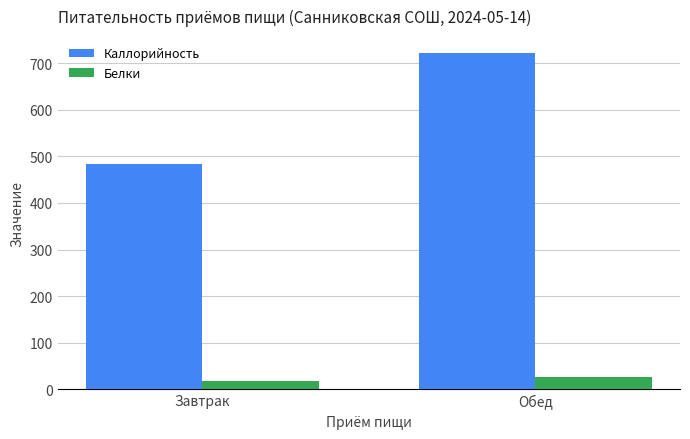

The value of Каллорийность at Завтрак is 669.6. True or false?

False